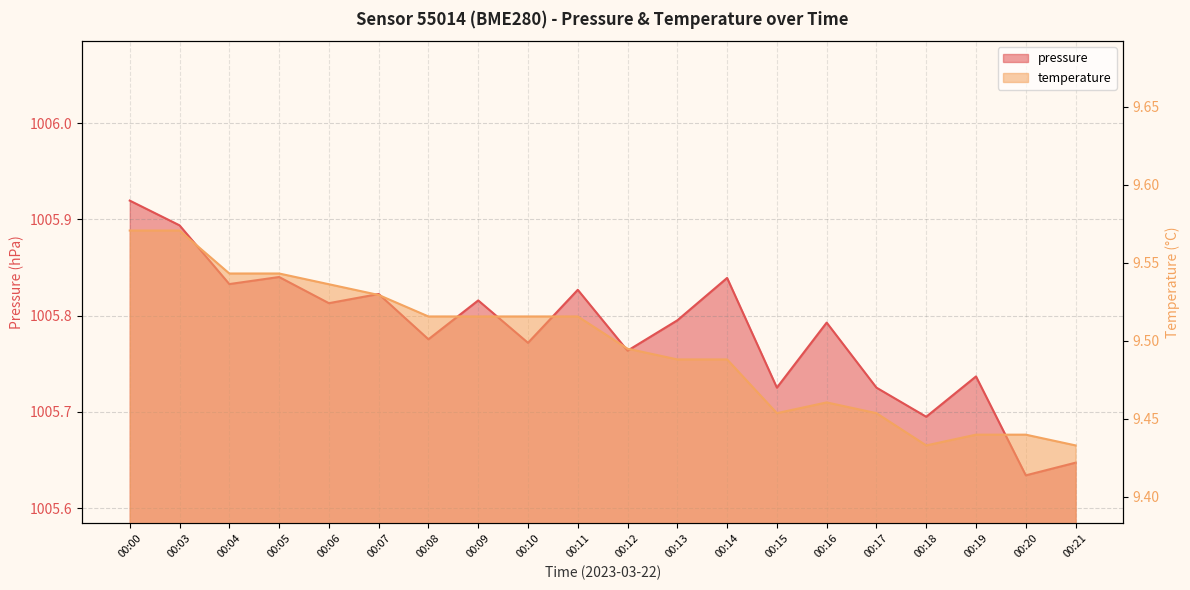

Which series has the widest spread of values?

pressure